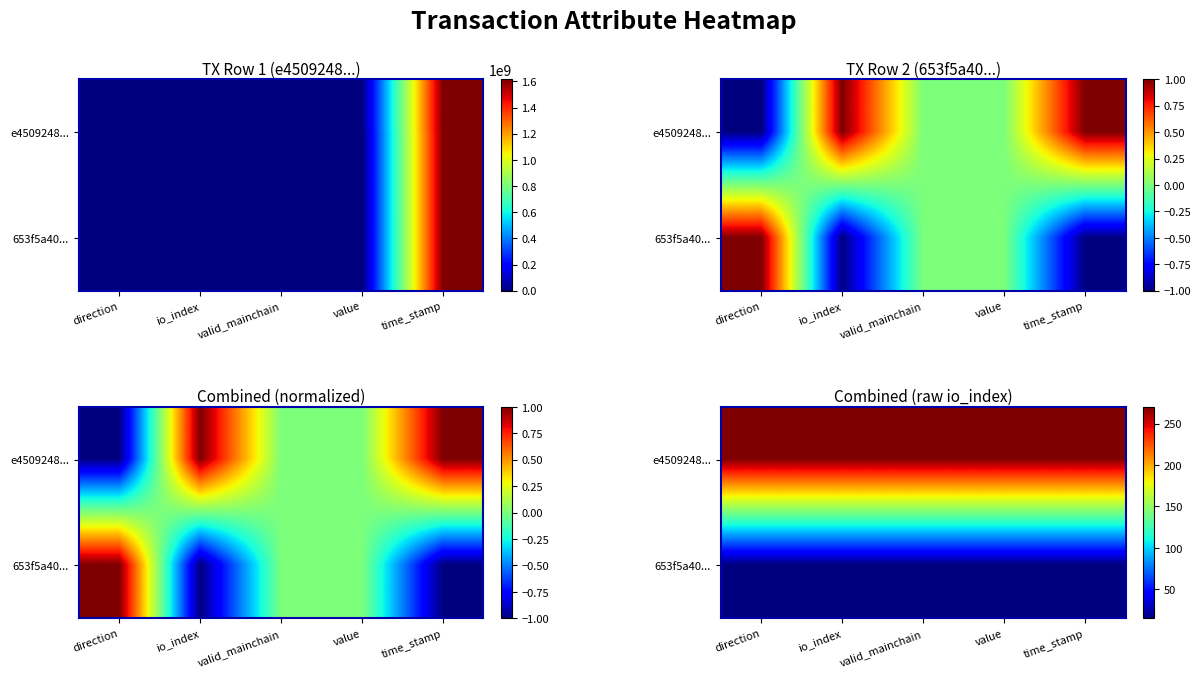

Which series has the largest range (max minus min)?

e4509248...